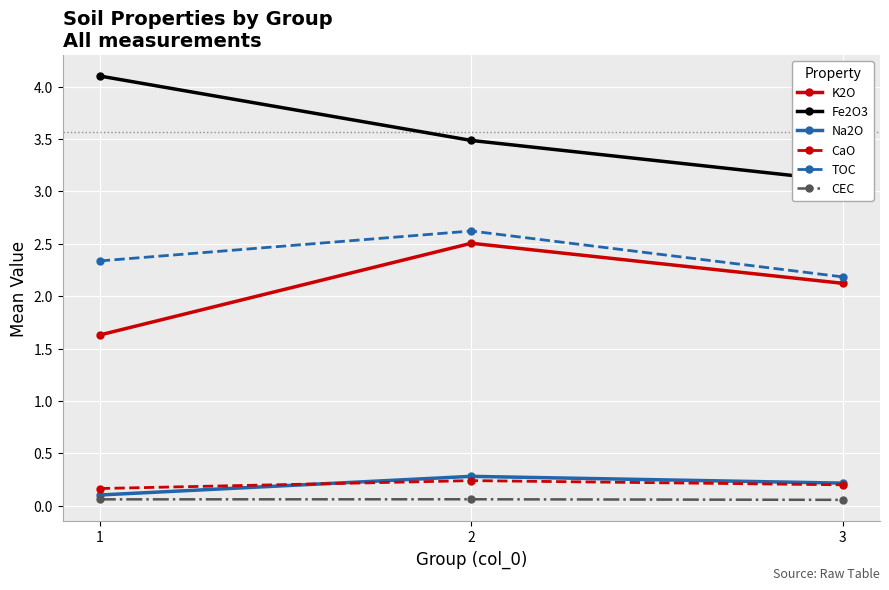

The value of CaO at 2 is 0.1. True or false?

False